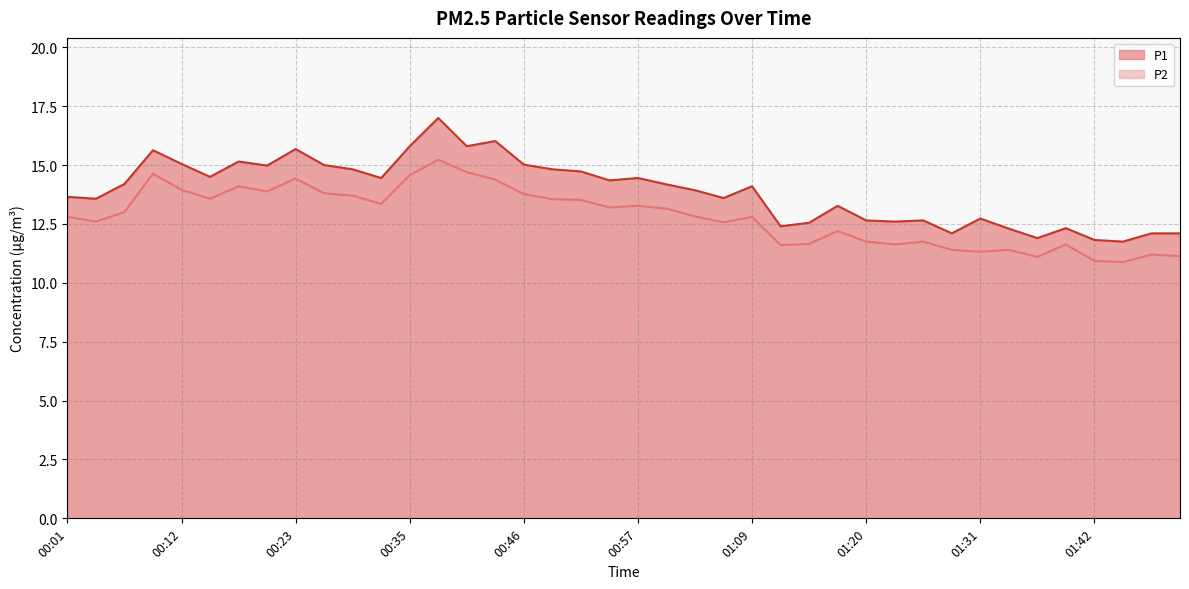

The value of P2 at 00:07 is 13.0. True or false?

True